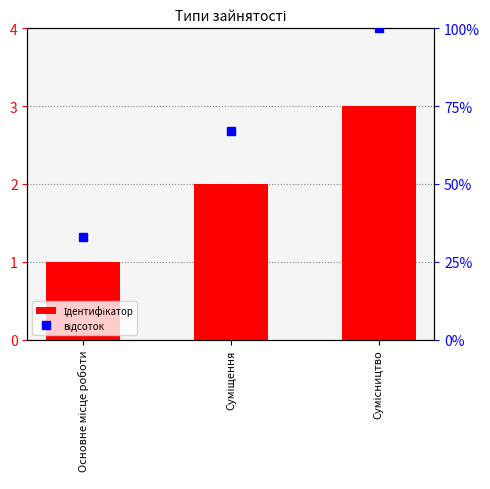

What is the difference between the maximum and minimum values in the відсоток series?

67